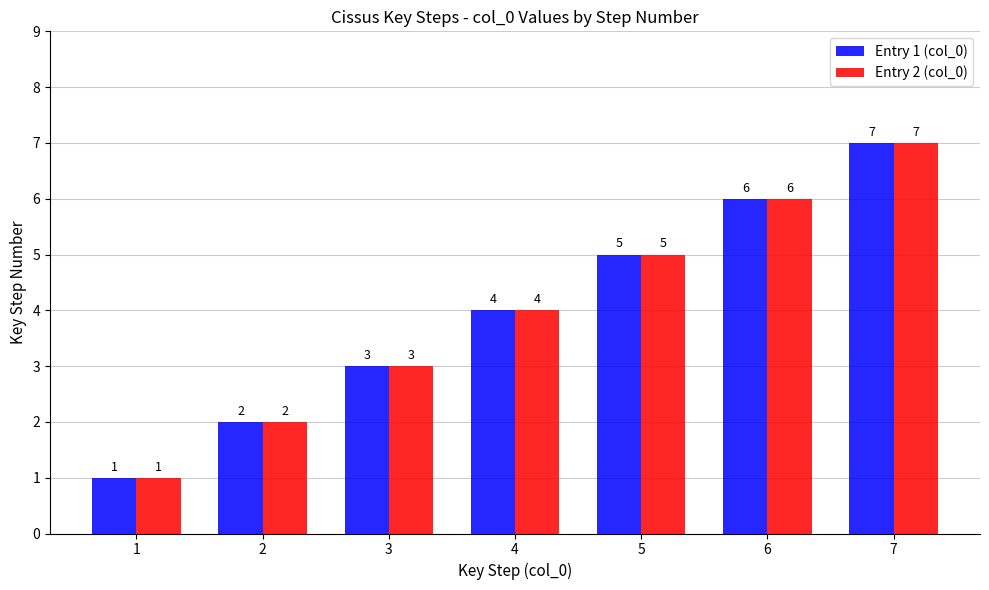

Count the Entry 2 (col_0) values in the range 2 to 6.

5